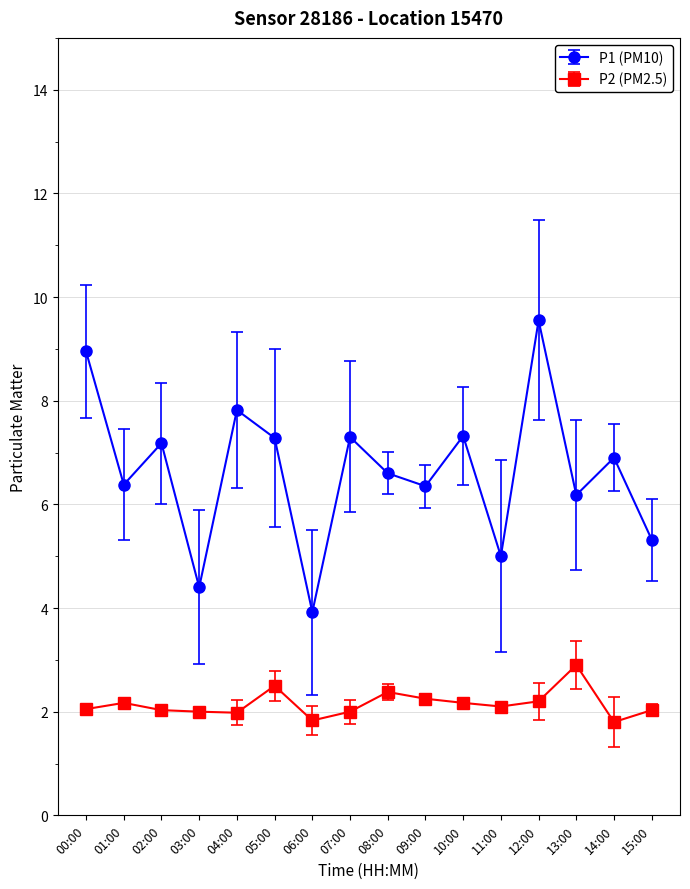

True or false: P1 (PM10) and P2 (PM2.5) intersect in this chart.

False